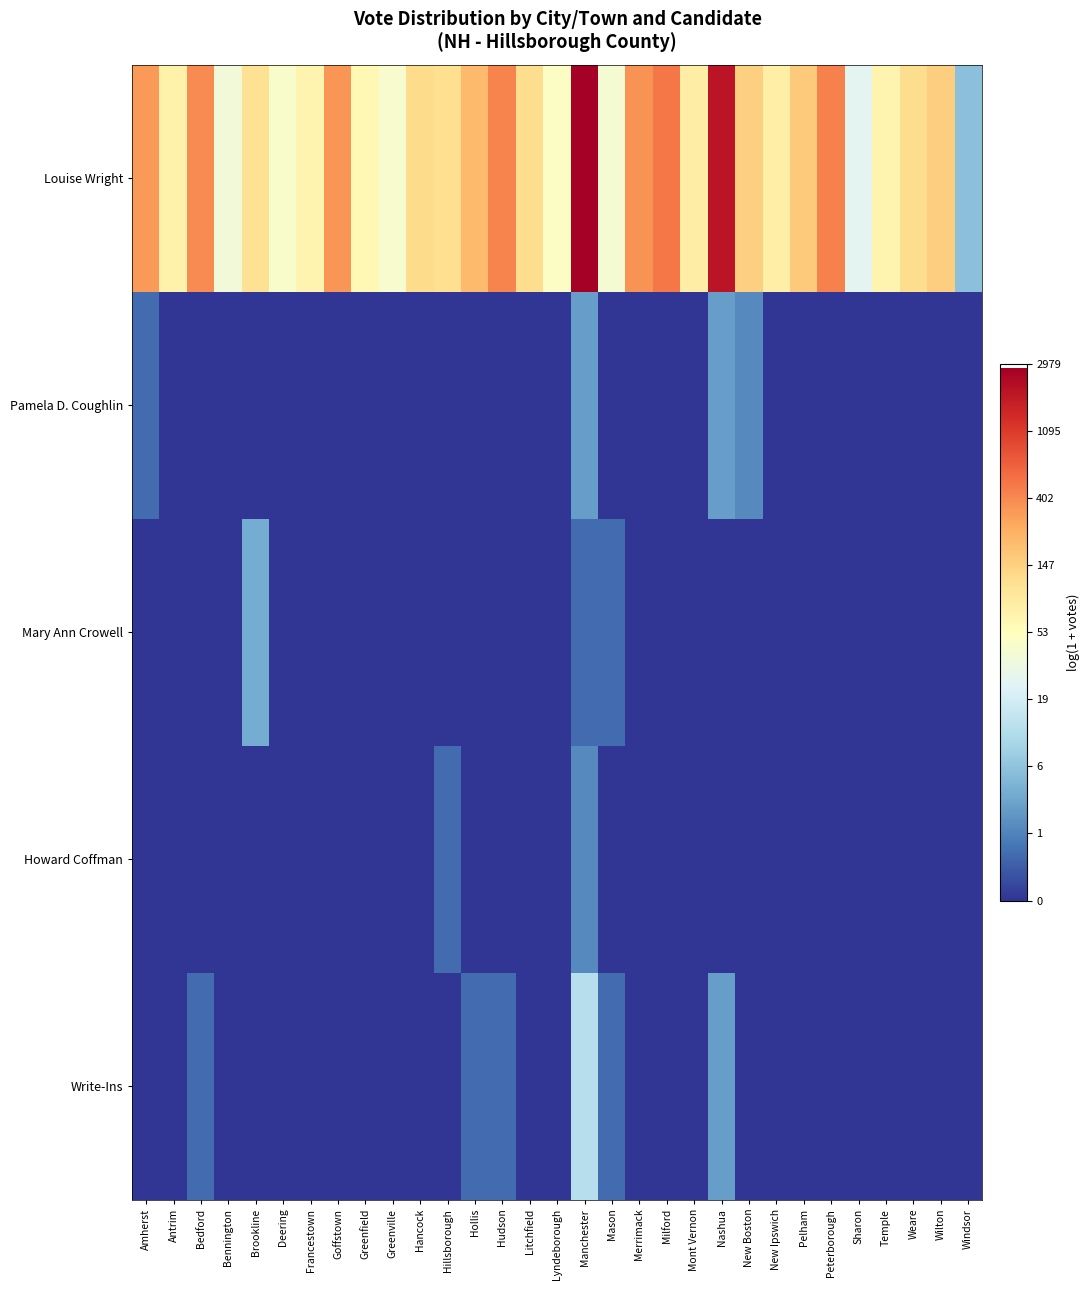

Count the number of categories in the chart.

31